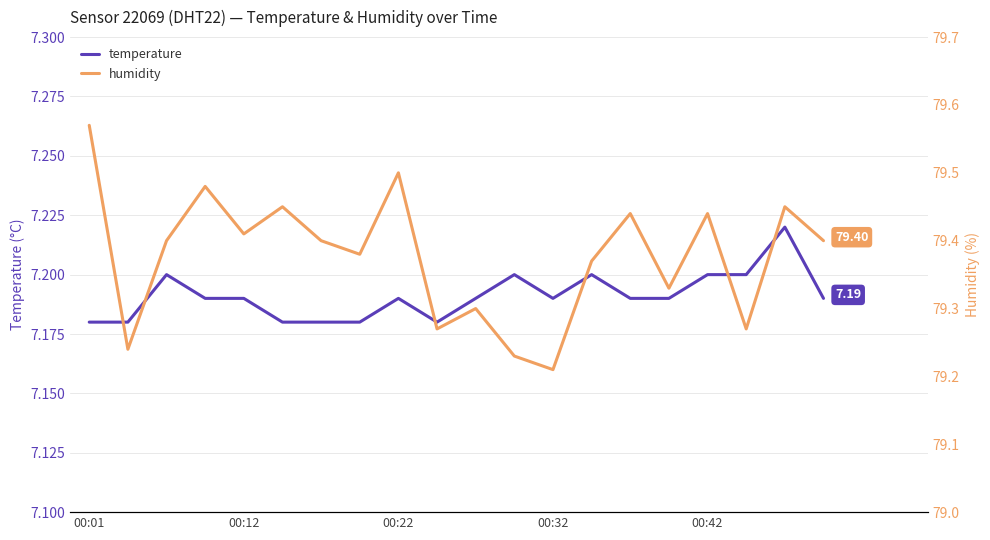

What is the difference between the second highest and minimum values in the humidity series?

0.3